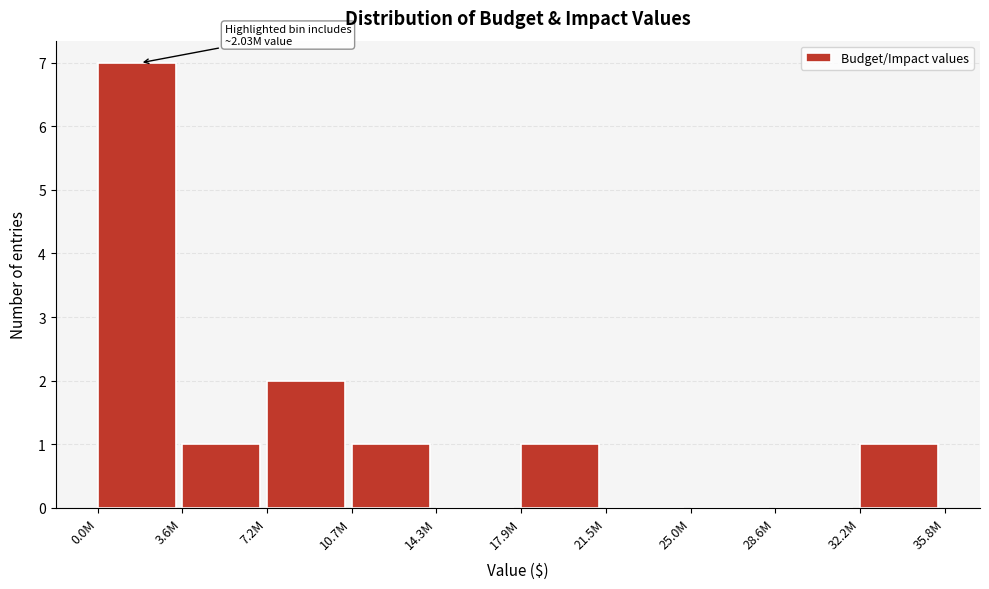

Which has a higher value, 7.2M or 28.6M?

7.2M